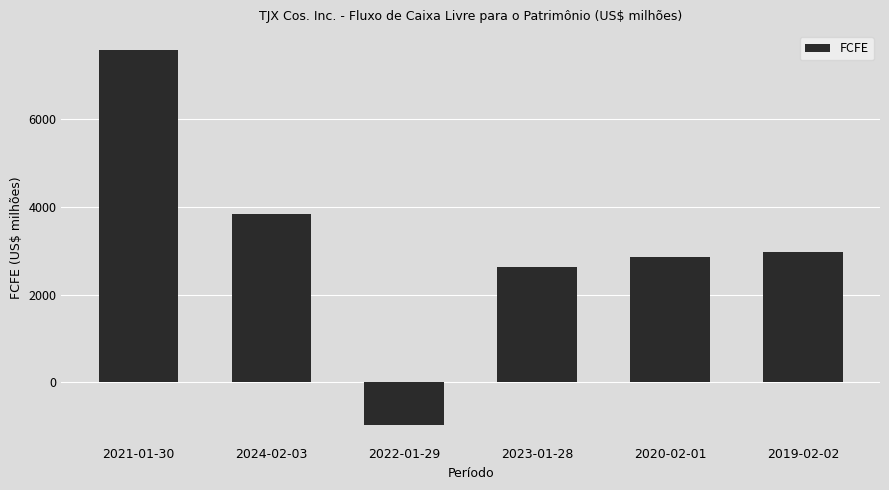

Are the bars horizontal?

No